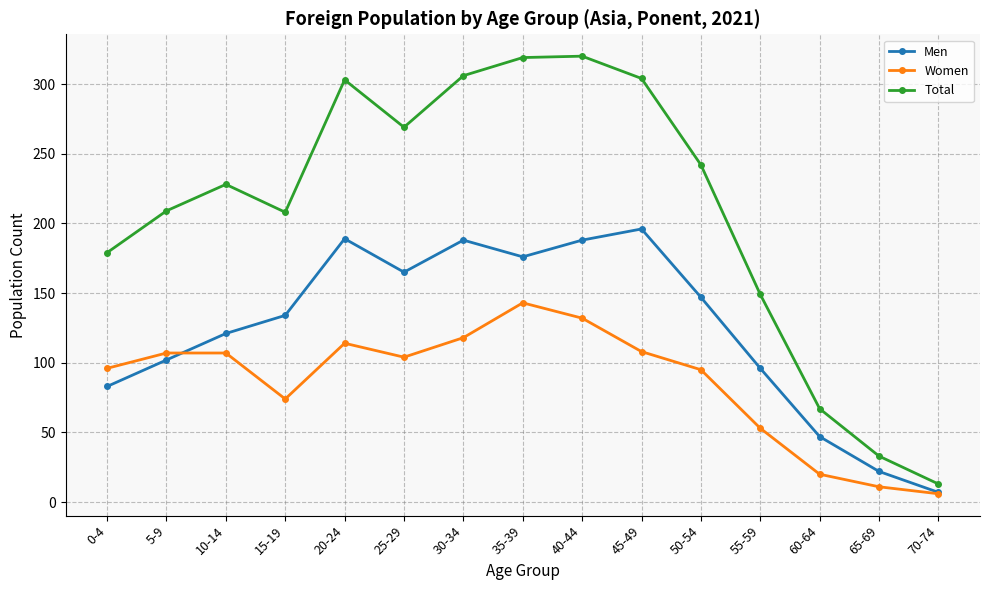

What is the label of the 2nd point from the left?

5-9